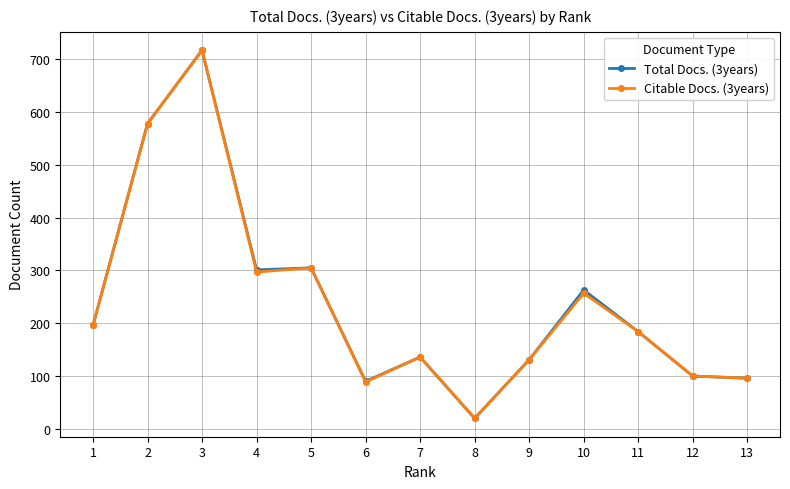

At which category is the sum across all series the highest?

3